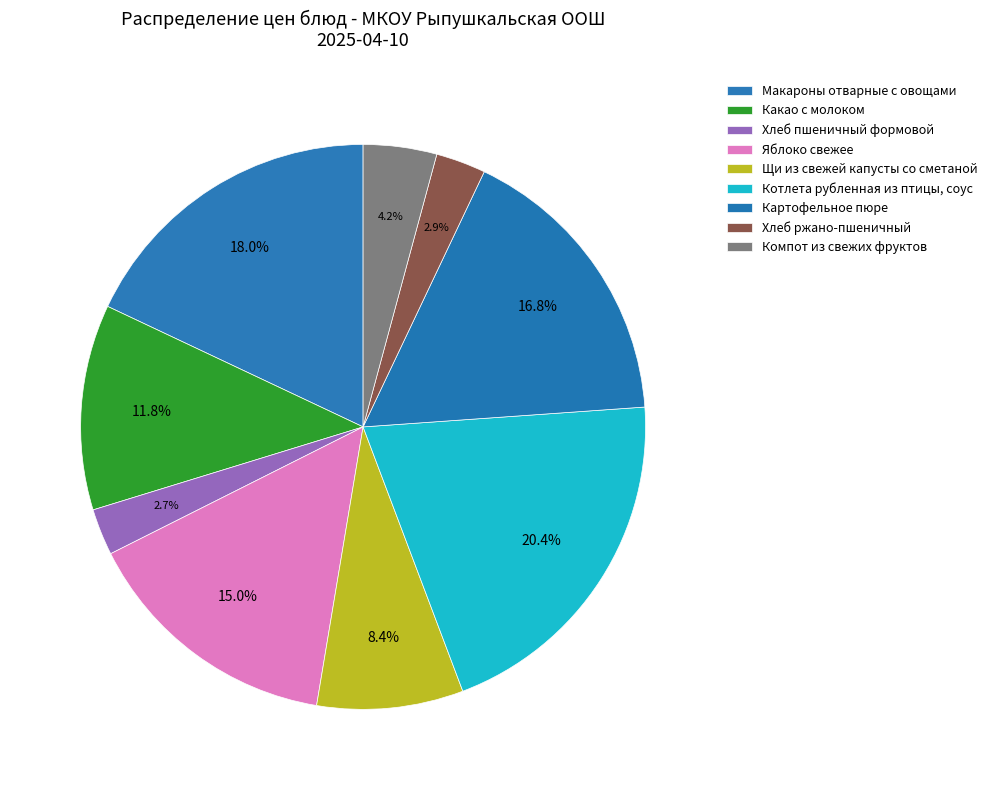

How many slices are in this pie chart?

9